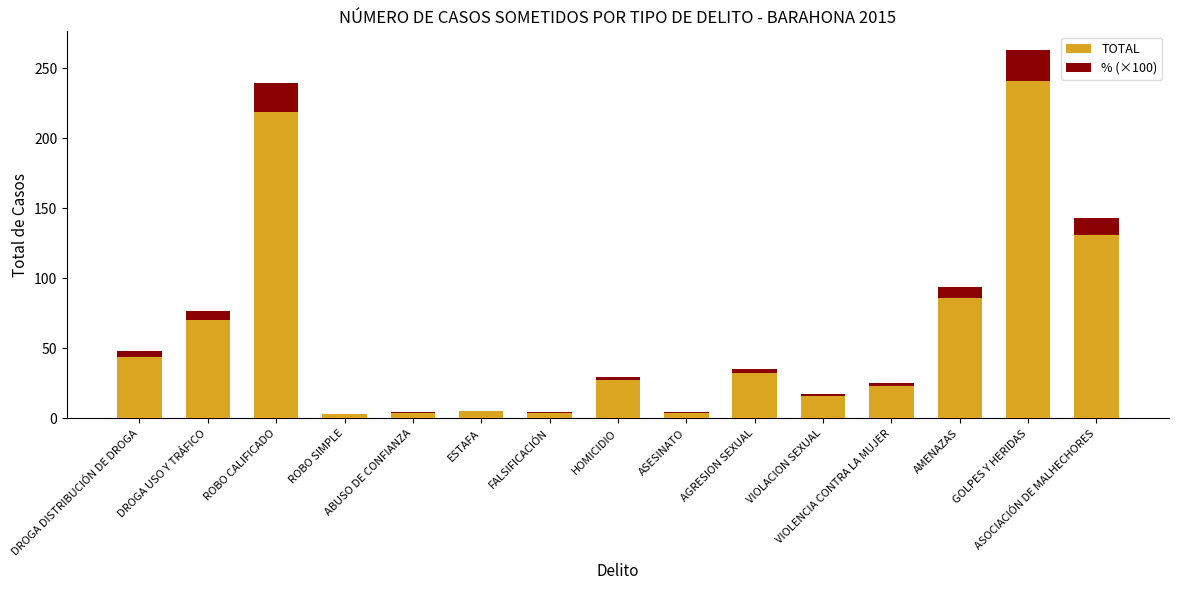

What is the maximum value for TOTAL?

241.0